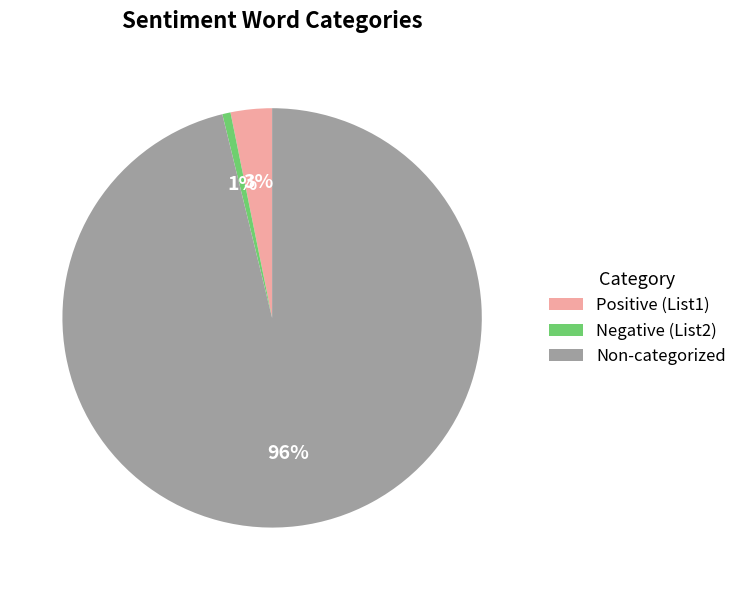

To the nearest percent, what is the average slice percentage?

33%